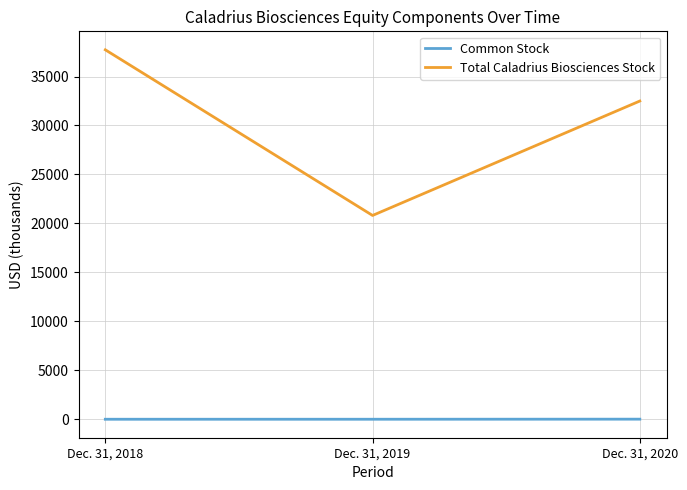

Rank the series by their average value, from lowest to highest.

Common Stock, Total Caladrius Biosciences Stock